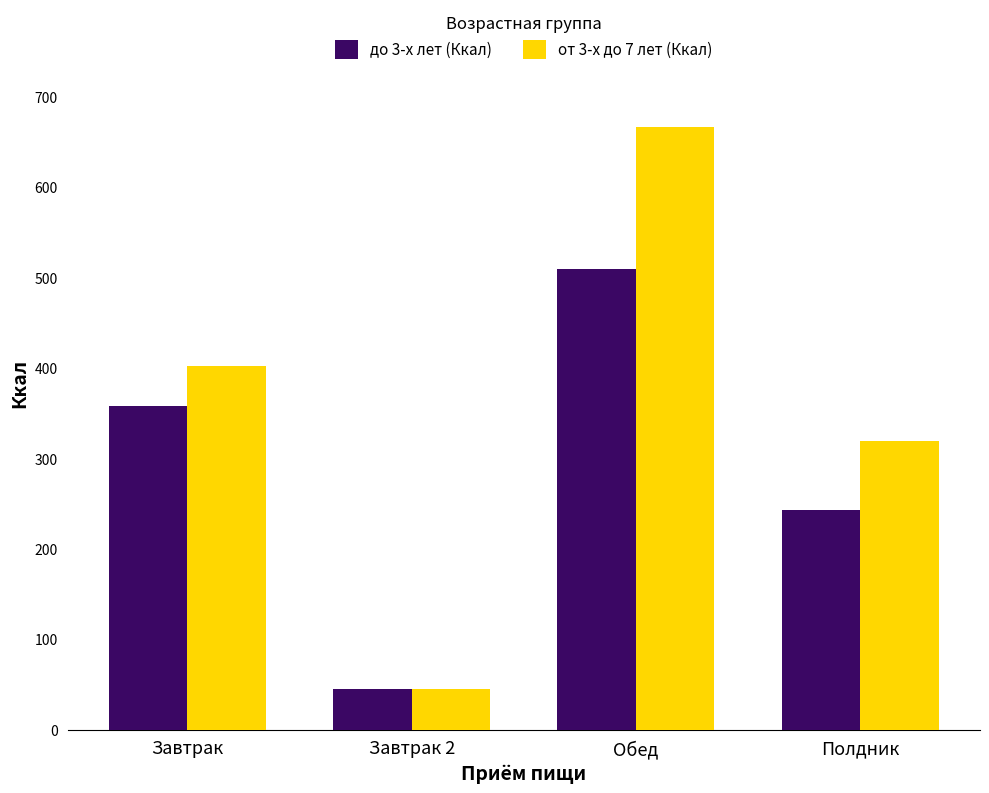

Rank the categories by от 3-х до 7 лет (Ккал) value from highest to lowest.

Обед, Завтрак, Полдник, Завтрак 2